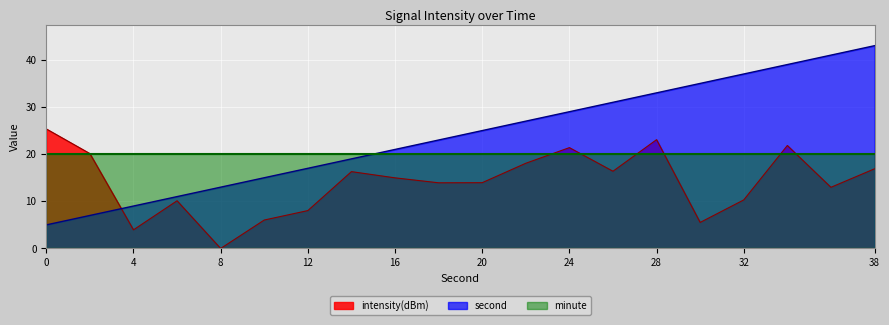

What is the spread (max minus min) of values at 0?

20.4